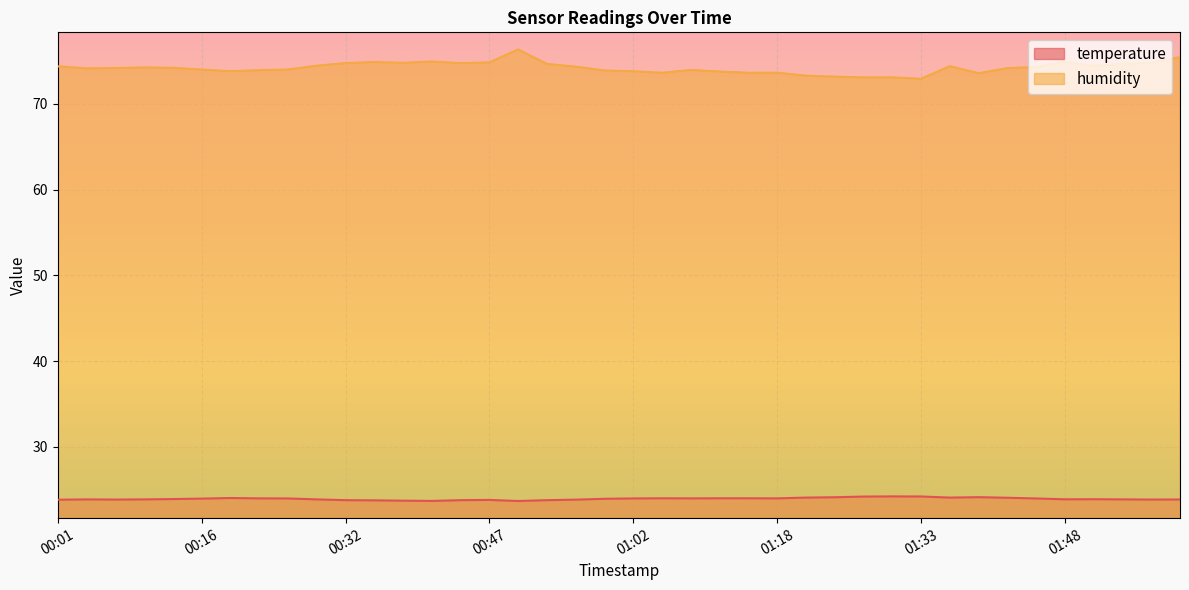

What is the value of the temperature point at the 1st from the left?

23.8